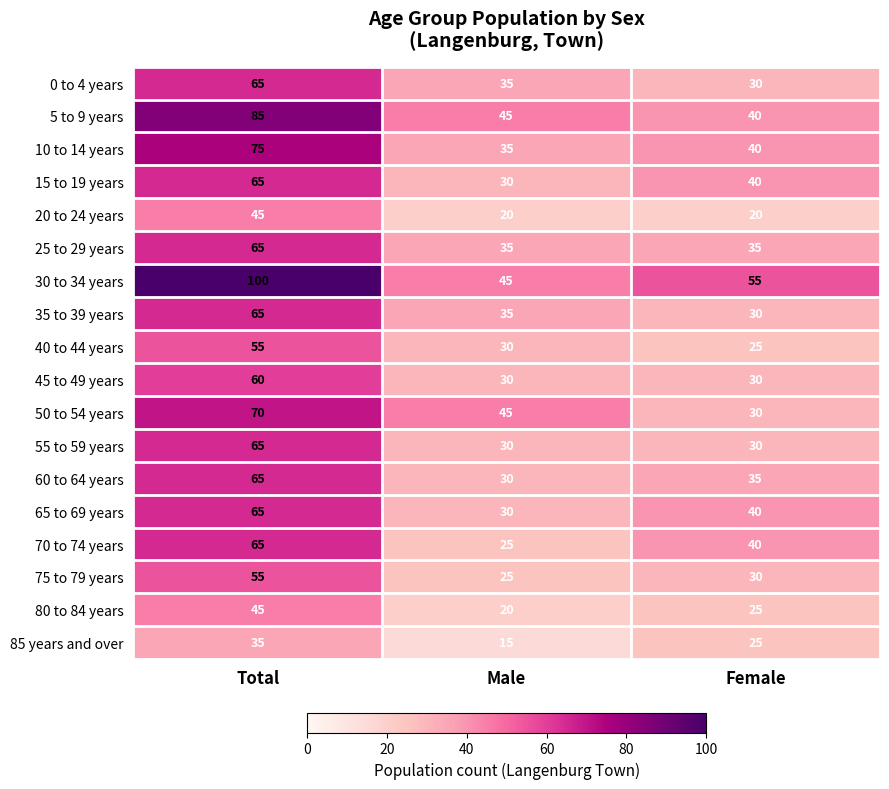

Where does the 40 to 44 years series first go above 30?

Total